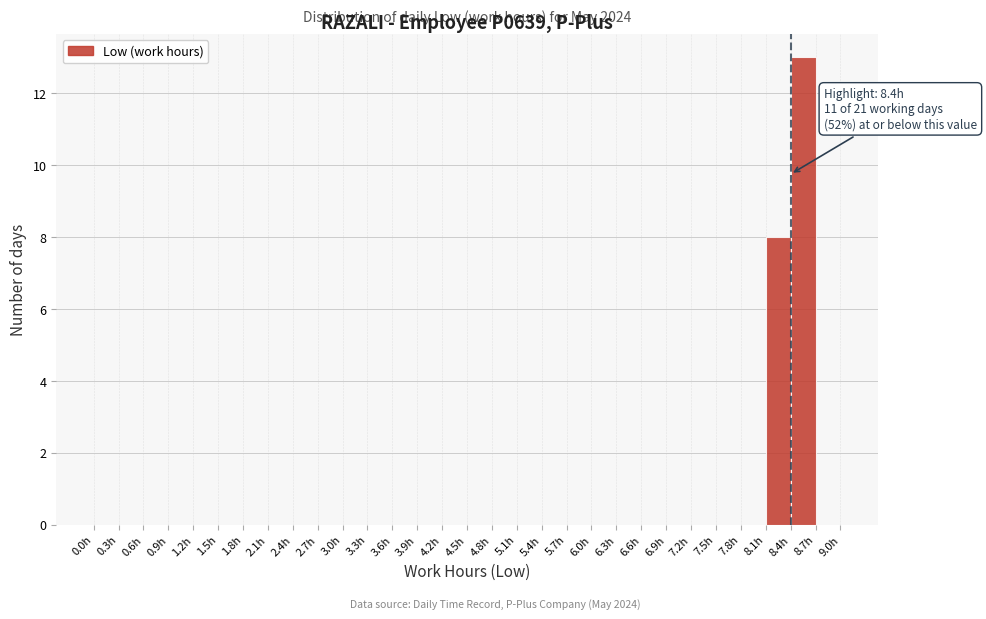

Over which range of the x-axis is the bar tallest?

8.4 to 8.7